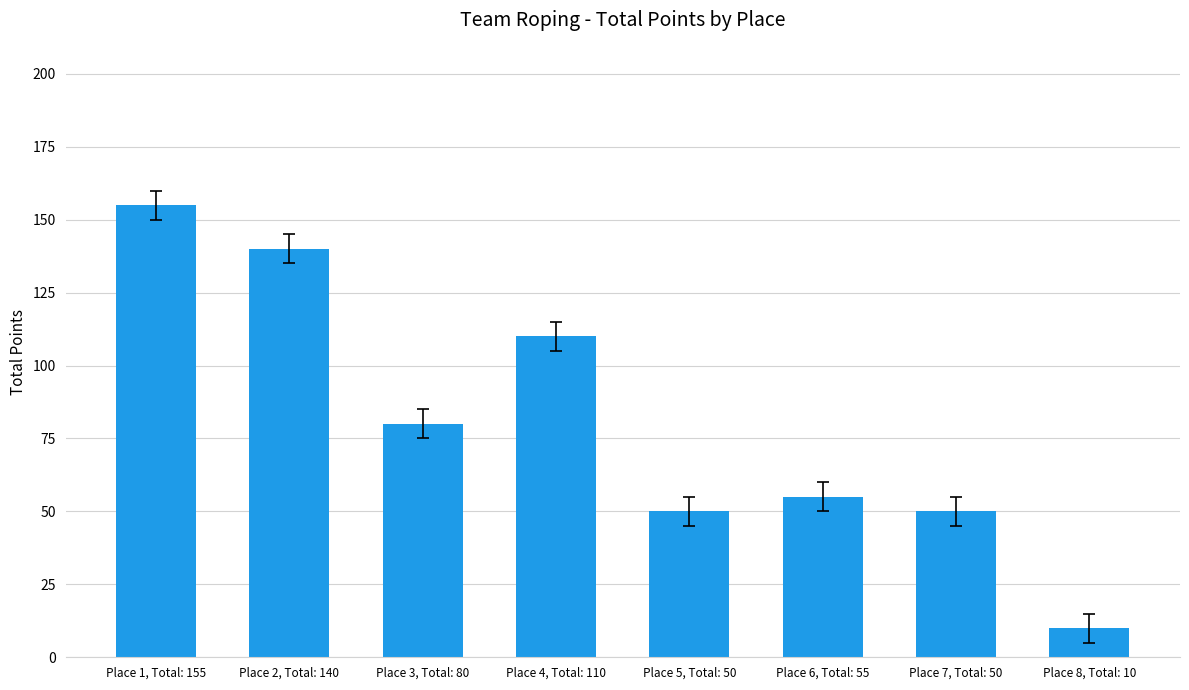

What is the value of the 4th bar from the left?

110